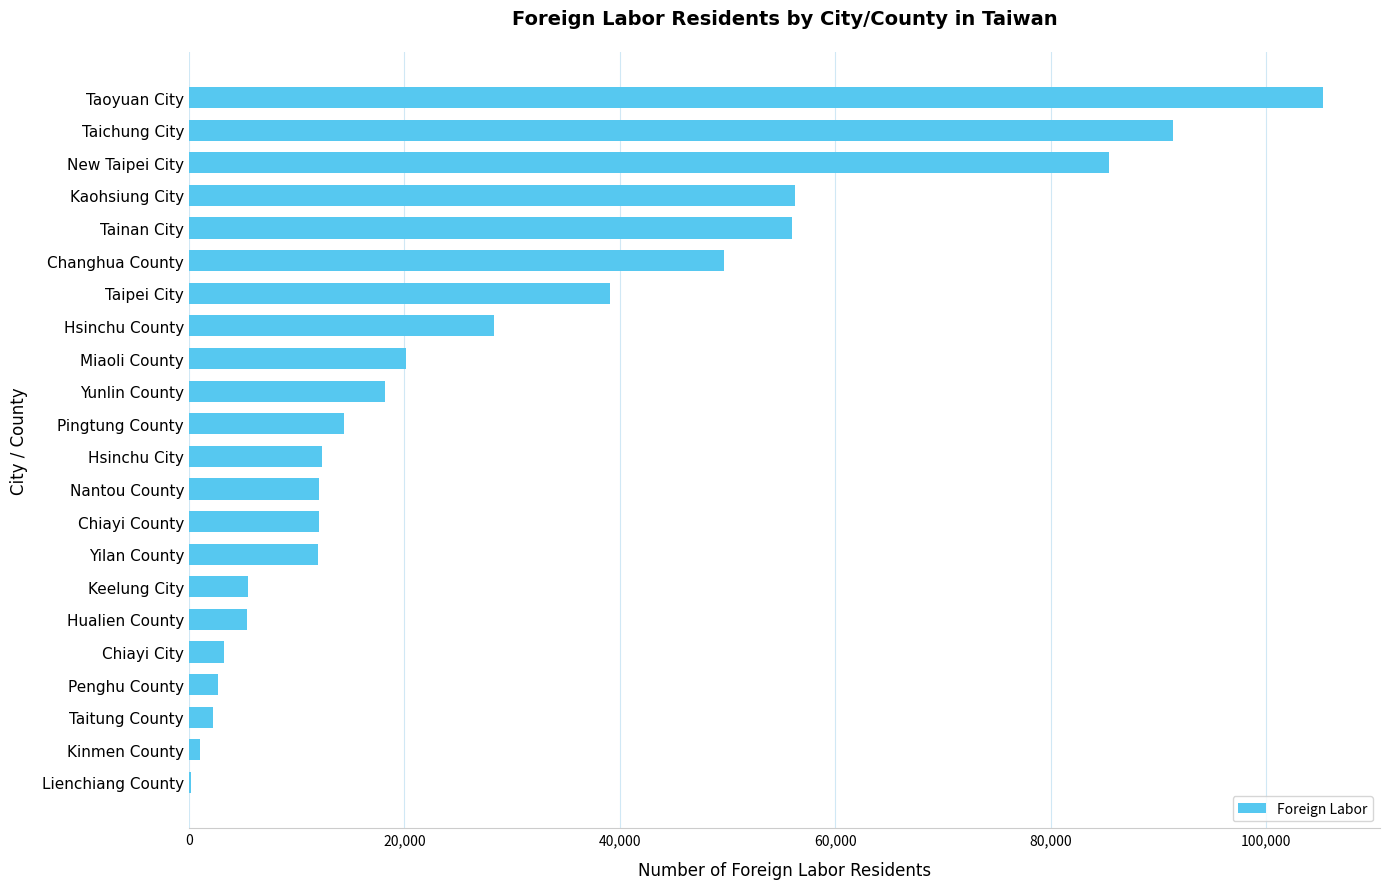

What is the maximum value shown in the chart?

105276